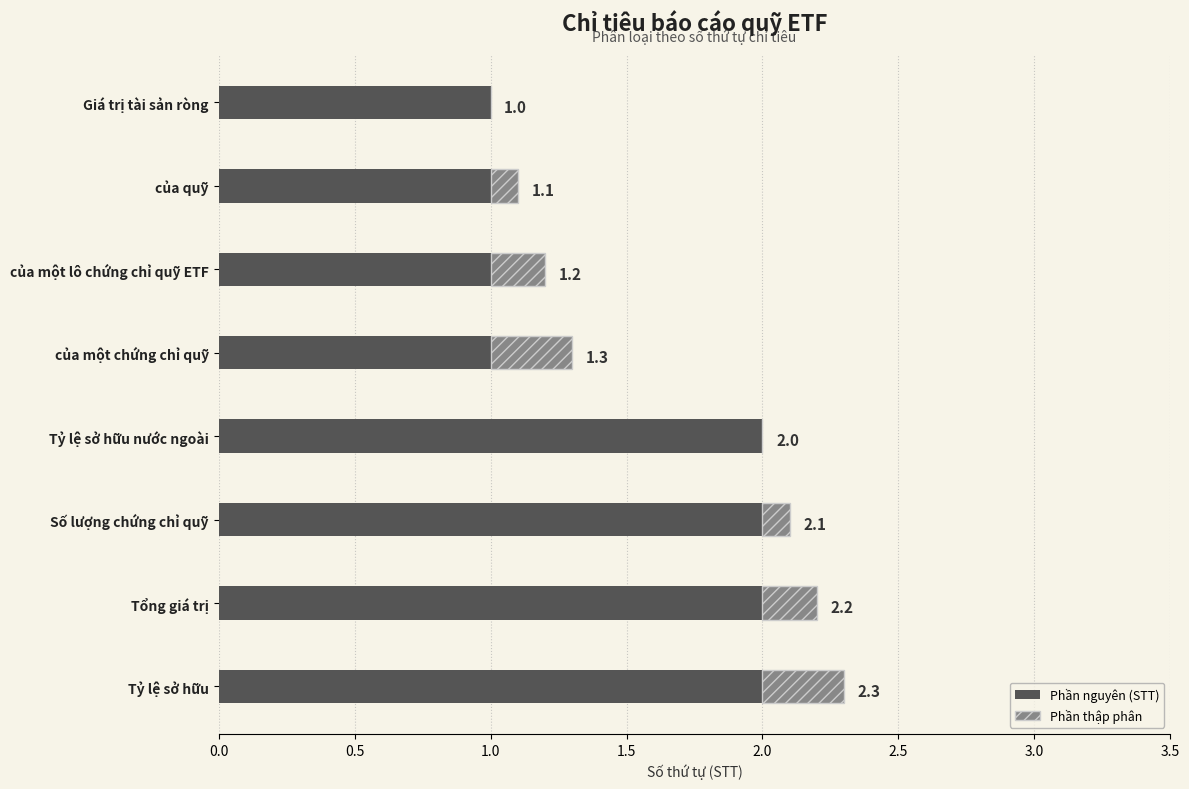

Is it true that STT (phần nguyên) equals 0.7 at Tỷ lệ sở hữu?

False